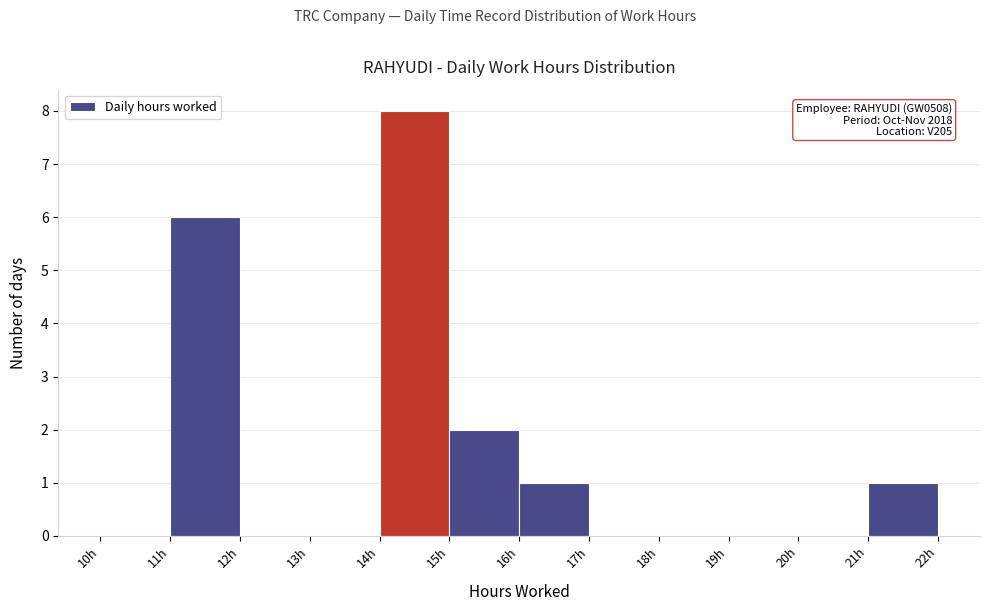

Over which range of the x-axis is the bar tallest?

14 to 15